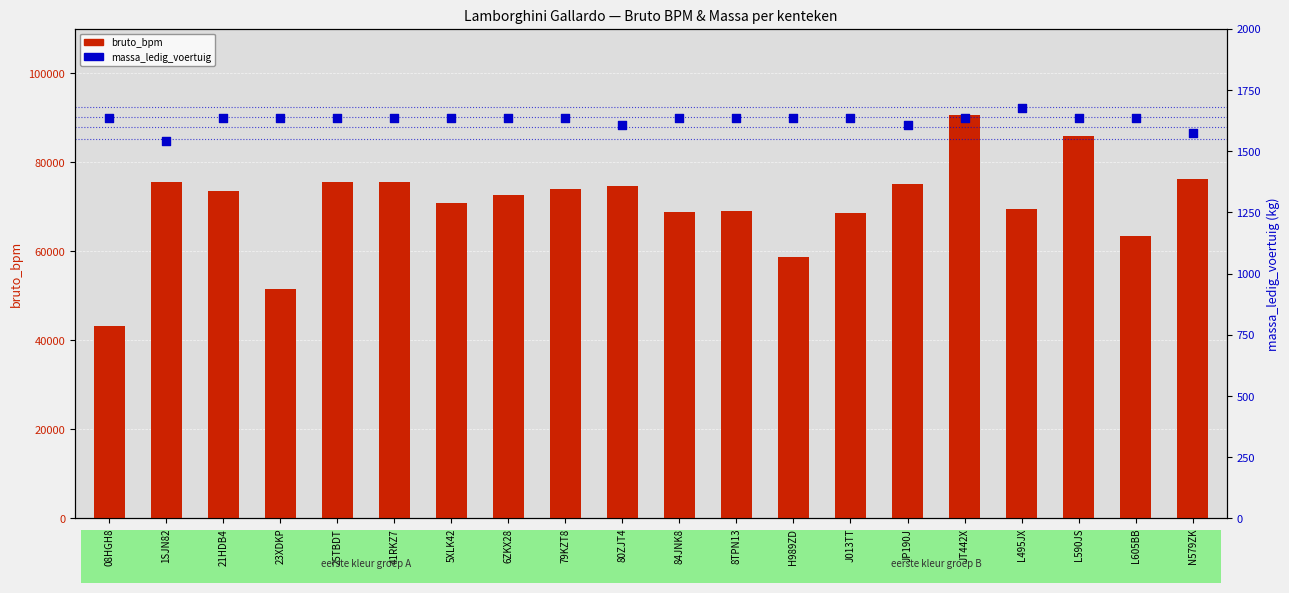

What is the total value across all series at L495JX?

71083